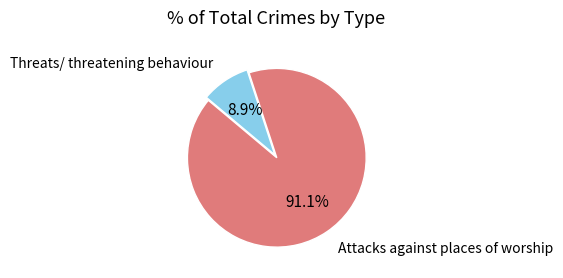

What is the smallest slice in the pie chart?

Threats/ threatening behaviour